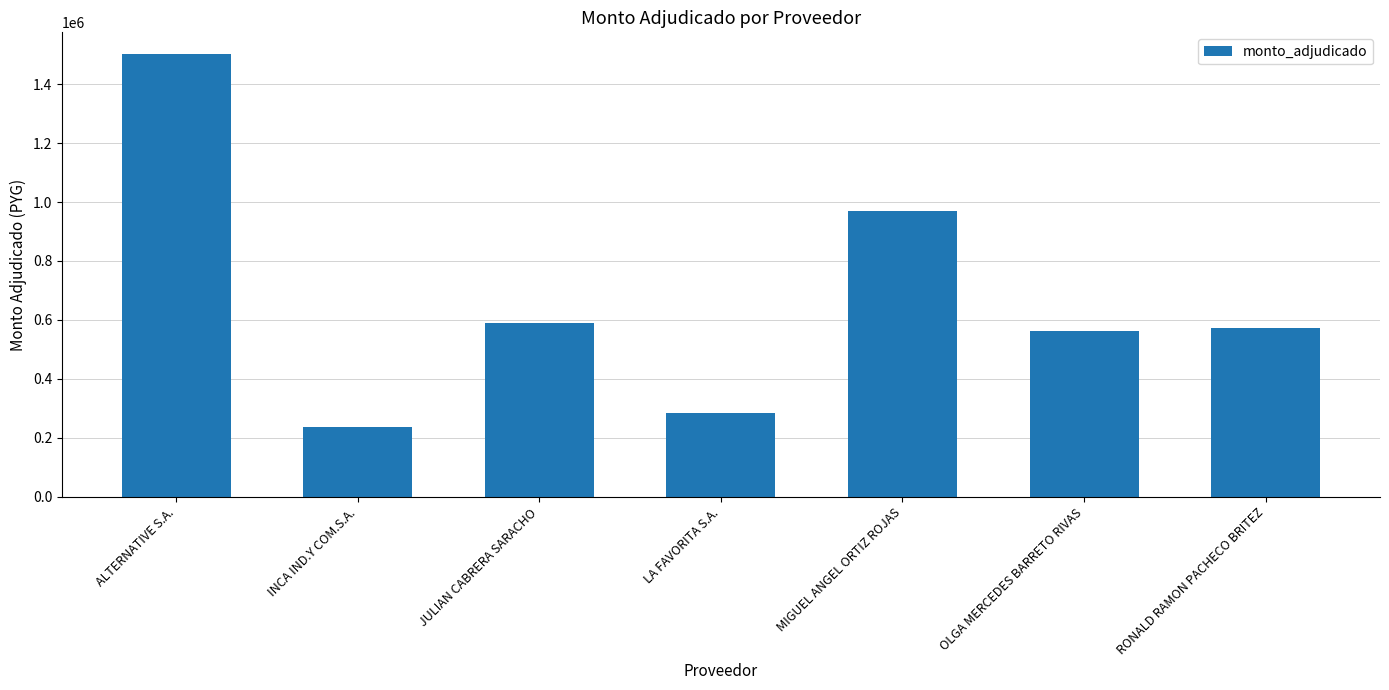

Is it true that the value at MIGUEL ANGEL ORTIZ ROJAS is 1444616?

False